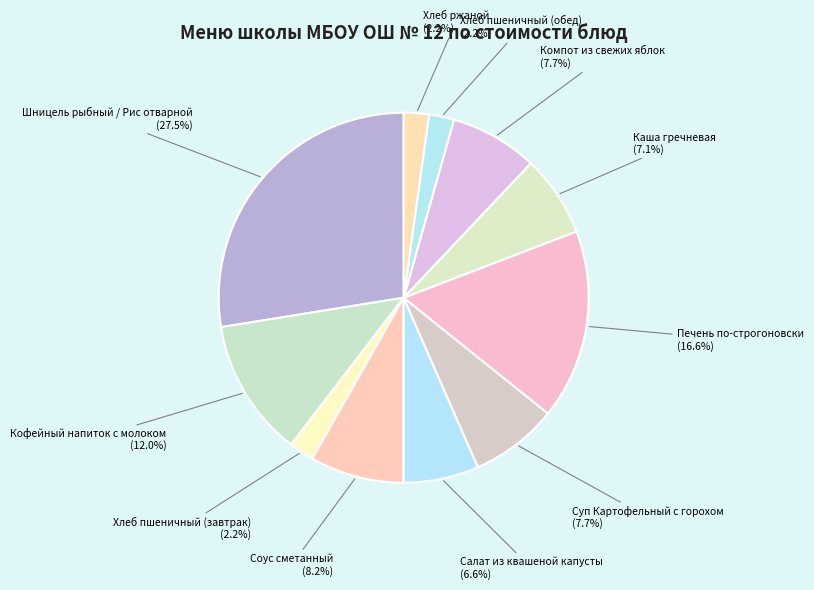

Rank the categories by value from highest to lowest.

Шницель рыбный / Рис отварной, Печень по-строгоновски, Кофейный напиток с молоком, Соус сметанный, Суп Картофельный с горохом, Компот из свежих яблок, Каша гречневая, Салат из квашеной капусты, Хлеб пшеничный (завтрак), Хлеб пшеничный (обед), Хлеб ржаной